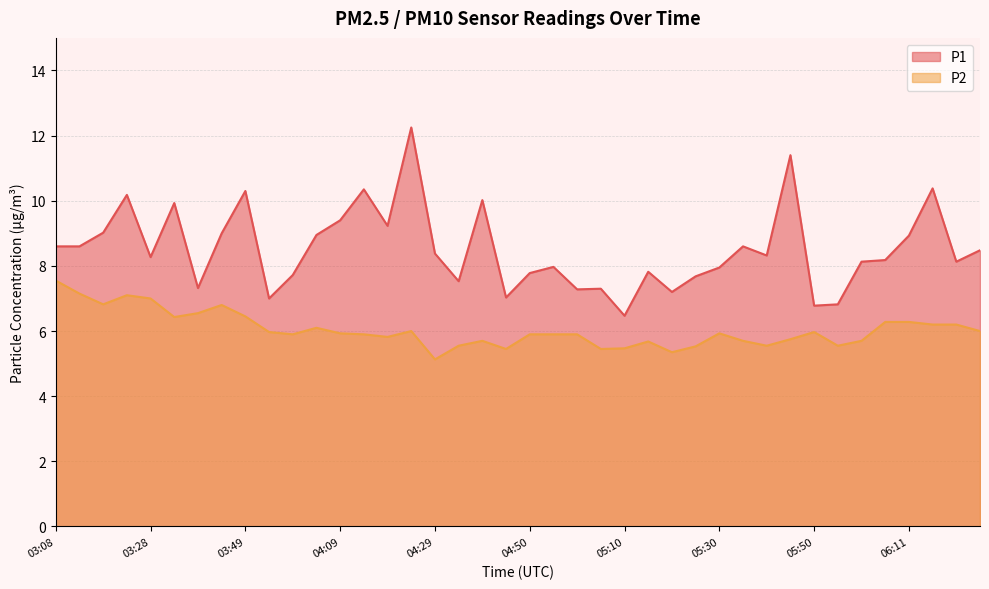

What is the average value of the P1 series?

8.5